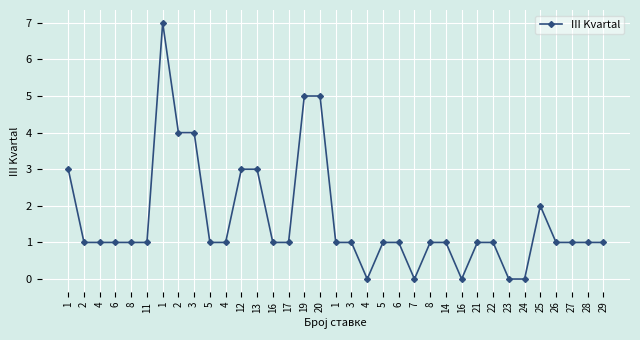

Does the chart have visible grid lines?

Yes